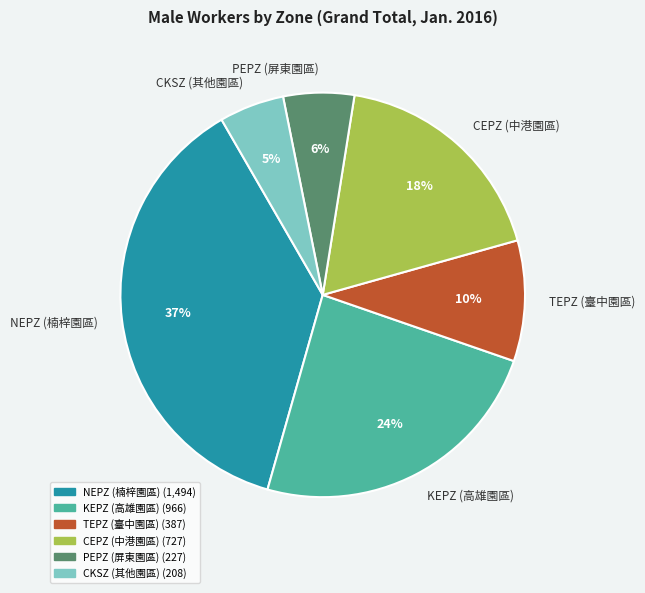

Which category has the biggest portion of the pie?

NEPZ (楠梓園區)